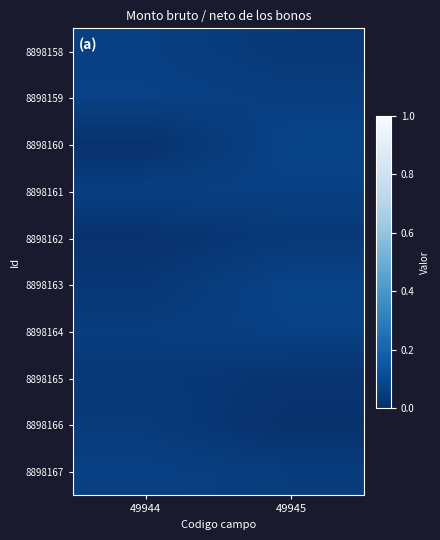

What is the difference between the highest and lowest values at 49944?

0.1